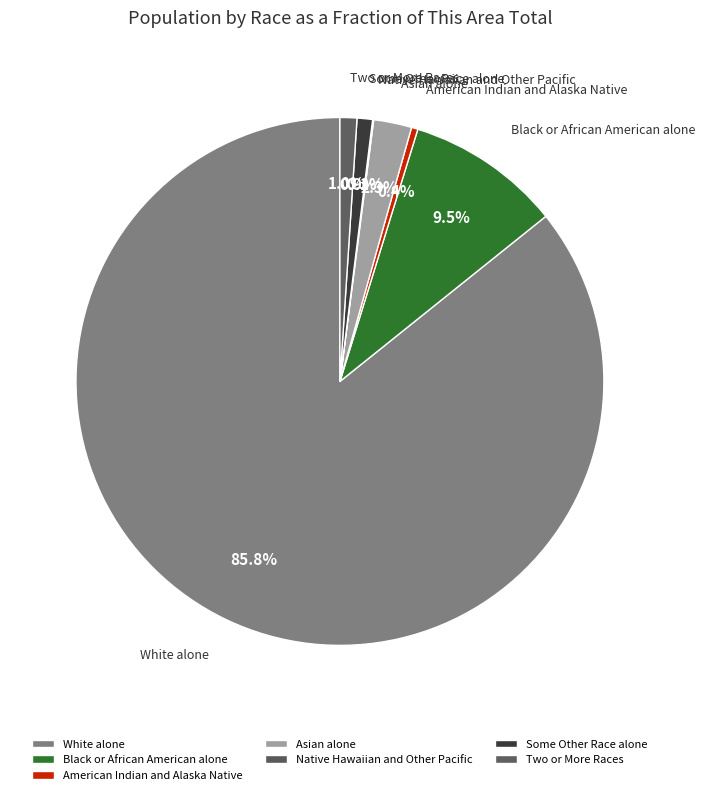

Between Asian alone and American Indian and Alaska Native, which is larger?

Asian alone